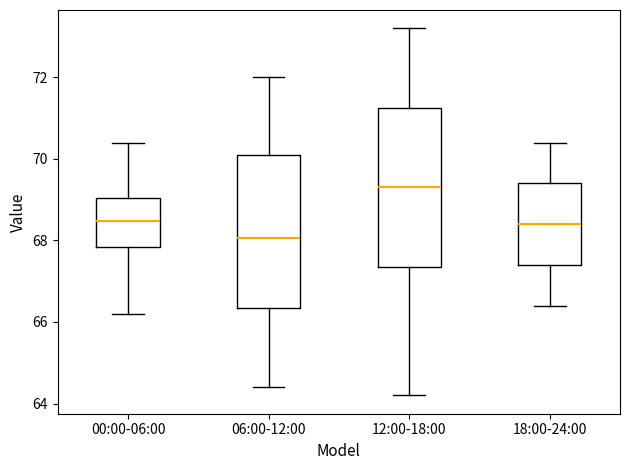

Which box has the highest median line?

12:00-18:00